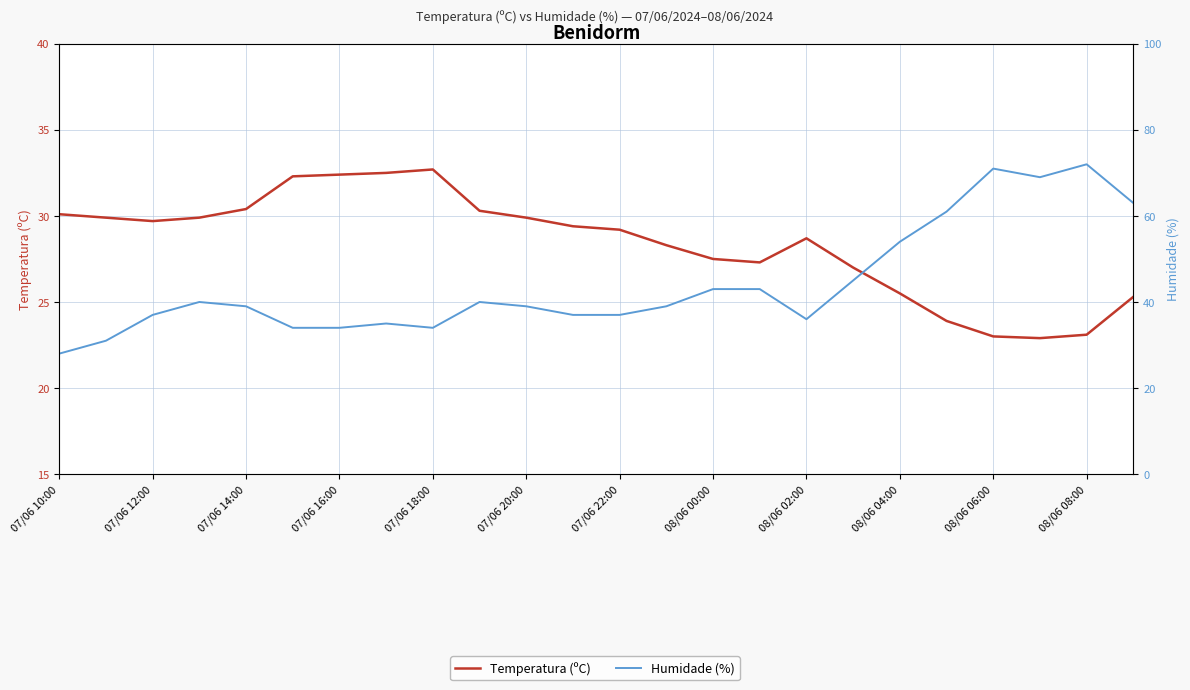

Is it true that Temperatura (ºC) equals 17.3 at 13?

False